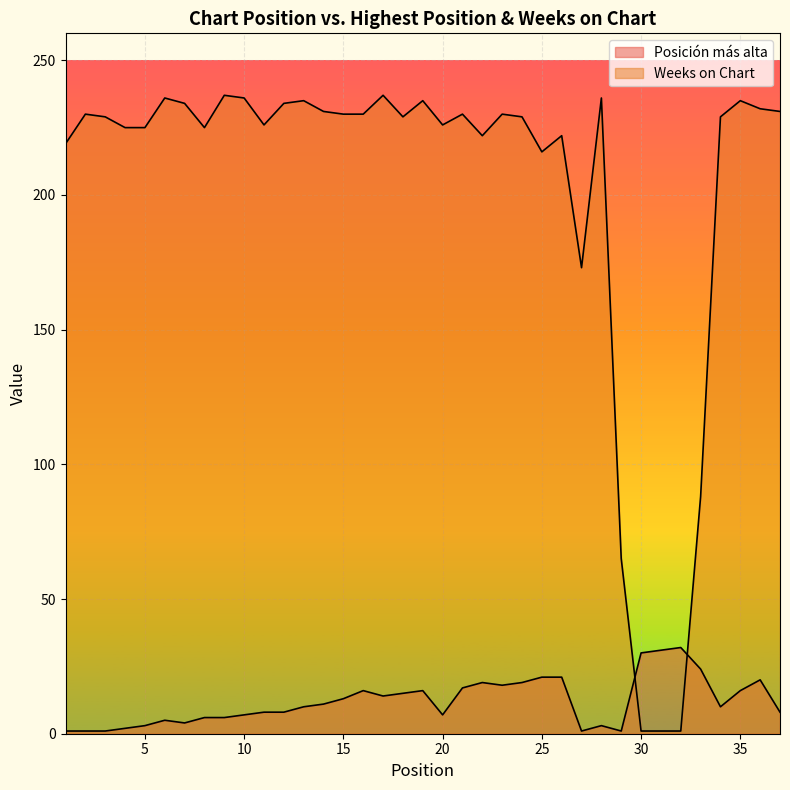

How many lines are shown in the chart?

2